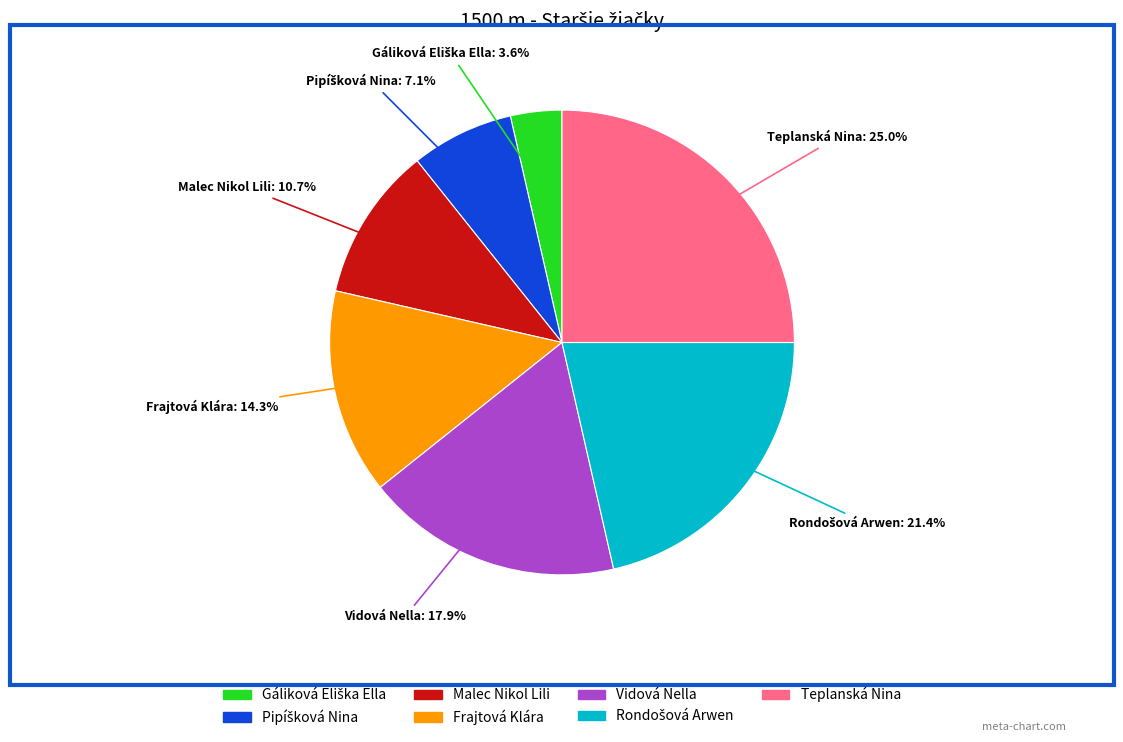

To the nearest percent, what portion does Frajtová Klára represent?

14%